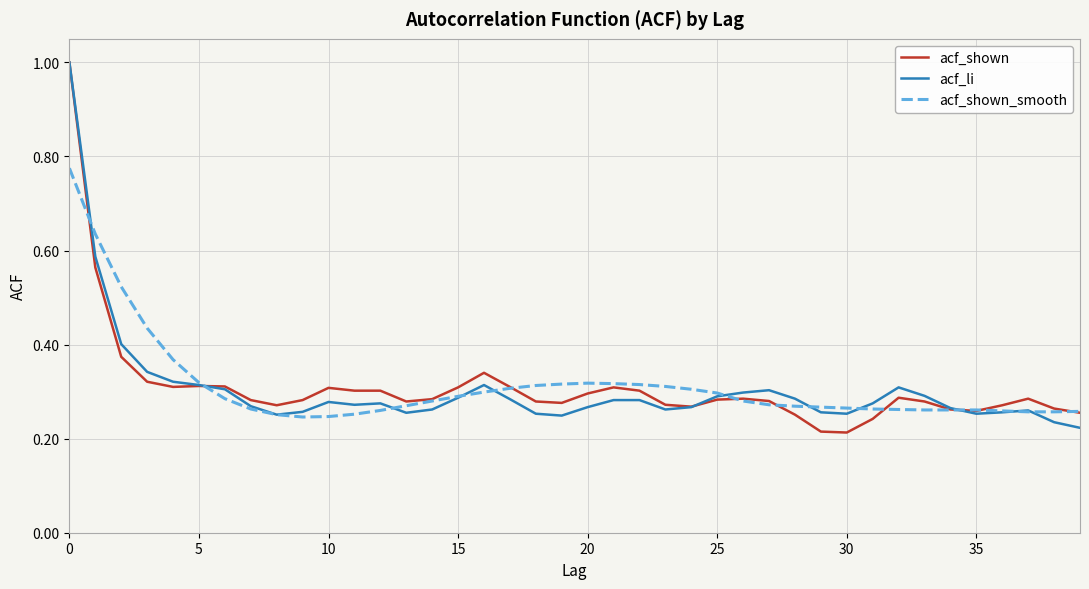

What is the sum of all acf_shown values?

12.4